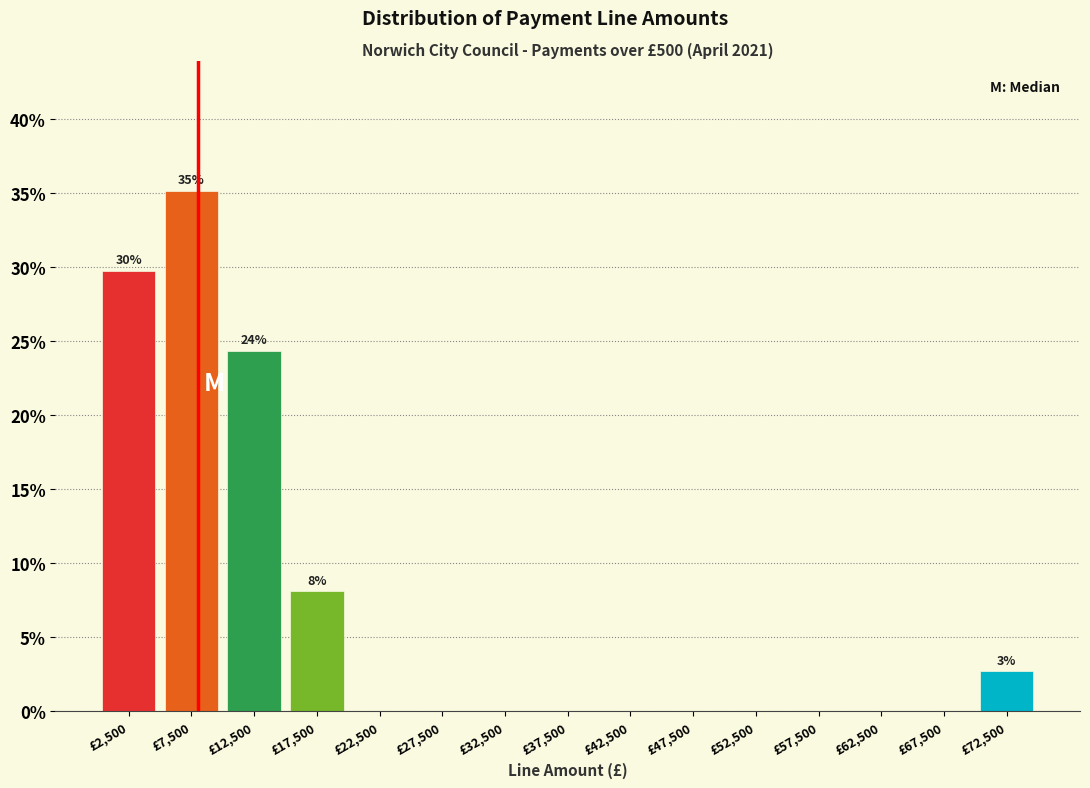

Reading left to right, transcribe all the data shown in this chart.

£2,500=29.7	£7,500=35.1	£12,500=24.3	£17,500=8.1	£22,500=0.0	£27,500=0.0	£32,500=0.0	£37,500=0.0	£42,500=0.0	£47,500=0.0	£52,500=0.0	£57,500=0.0	£62,500=0.0	£67,500=0.0	£72,500=2.7